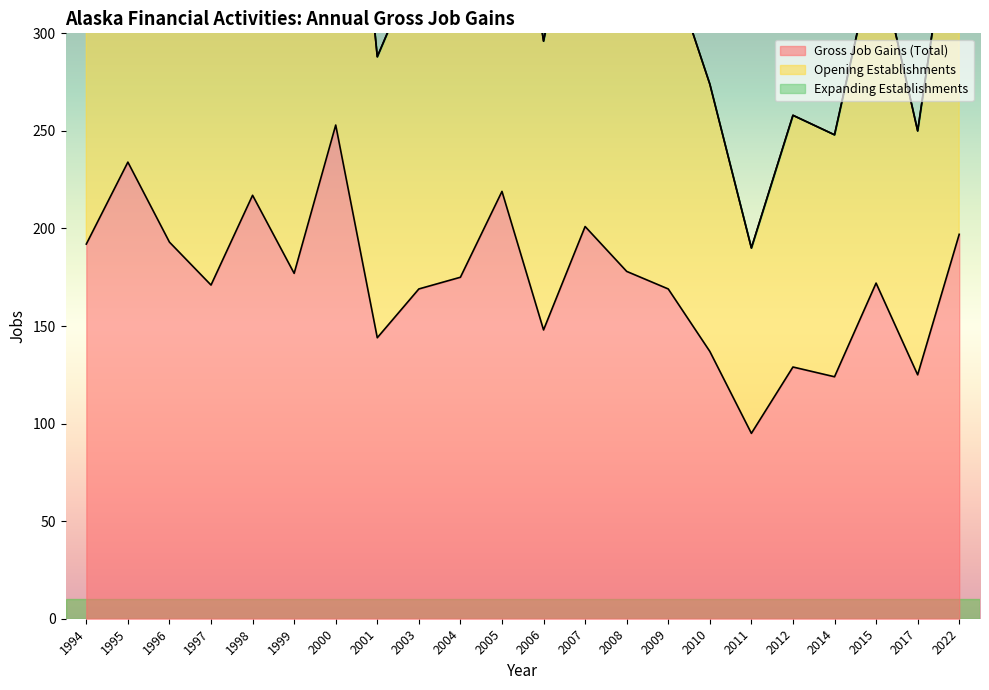

True or false: Gross Job Gains (Total) has more than 0 interior local peaks.

True